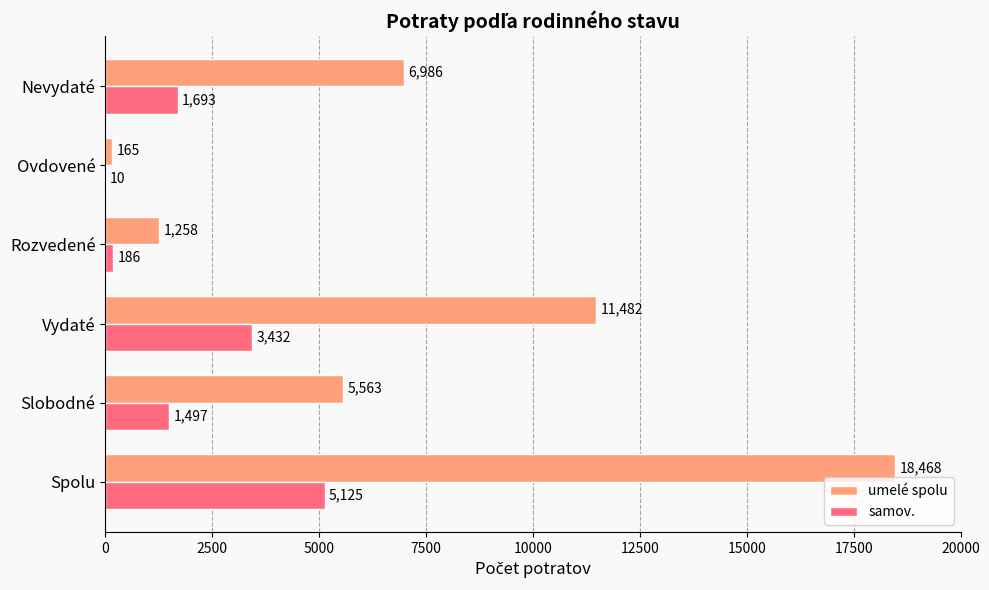

What is the maximum value for samov.?

5125